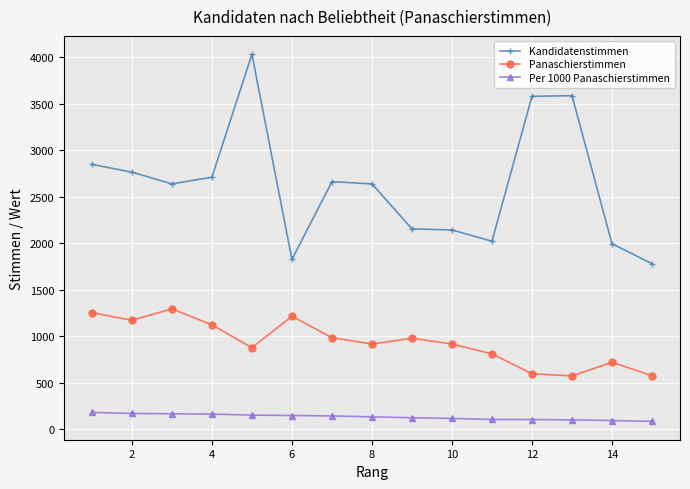

Does the chart display data point markers on the line(s)?

Yes